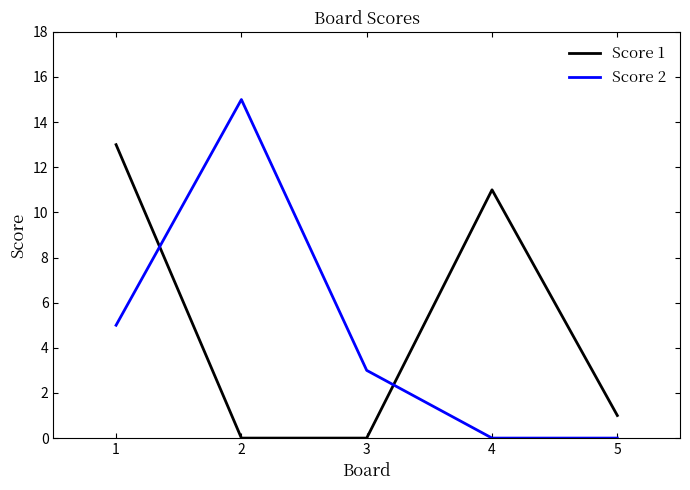

What is the maximum value for Score 2?

15